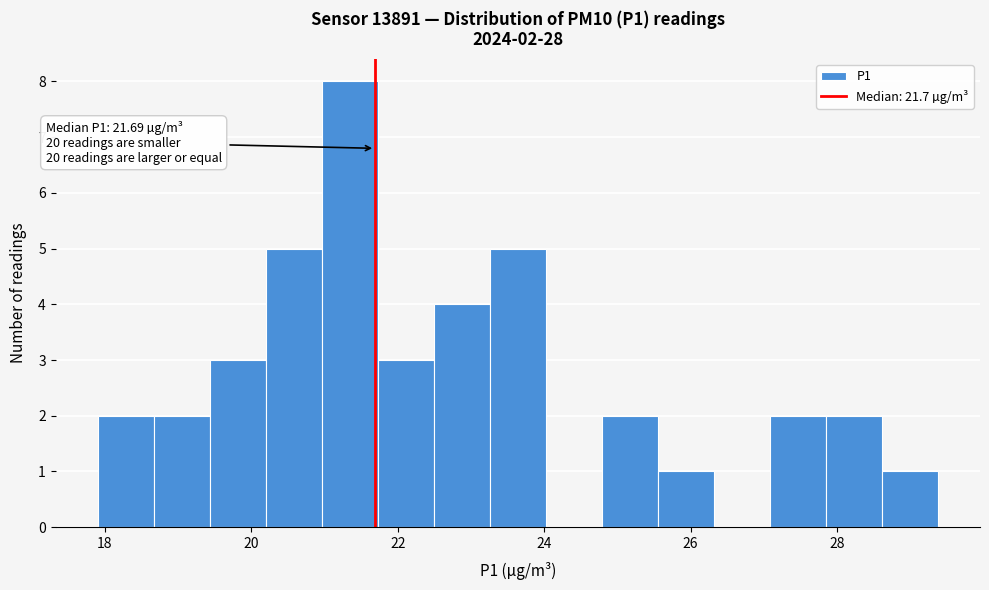

Read against the x-axis, roughly where is the centre of the tallest bar?

21.4